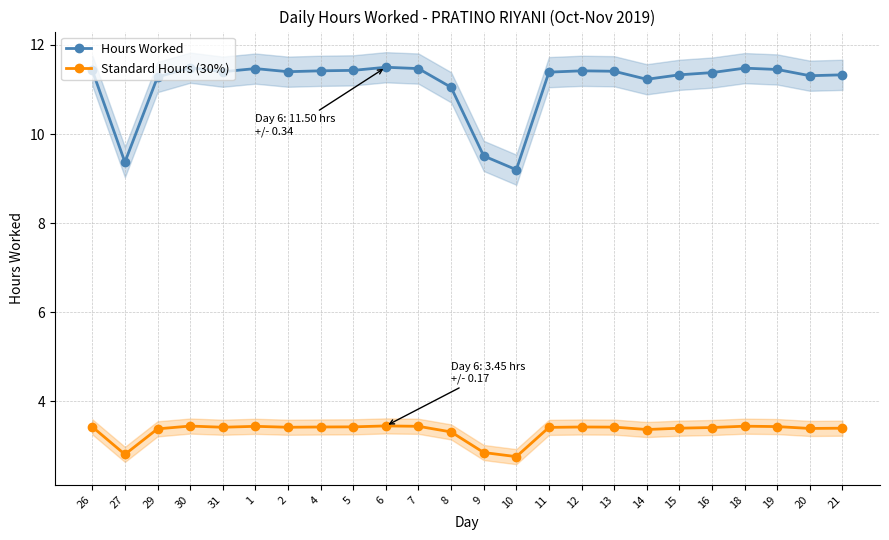

Reading right to left, transcribe all the data shown in this chart.

Hours Worked: 11.3	11.3	11.4	11.5	11.4	11.3	11.2	11.4	11.4	11.4	9.2	9.5	11.1	11.5	11.5	11.4	11.4	11.4	11.5	11.4	11.5	11.3	9.4	11.4
Standard Hours (30%): 3.4	3.4	3.4	3.4	3.4	3.4	3.4	3.4	3.4	3.4	2.8	2.9	3.3	3.4	3.4	3.4	3.4	3.4	3.4	3.4	3.4	3.4	2.8	3.4